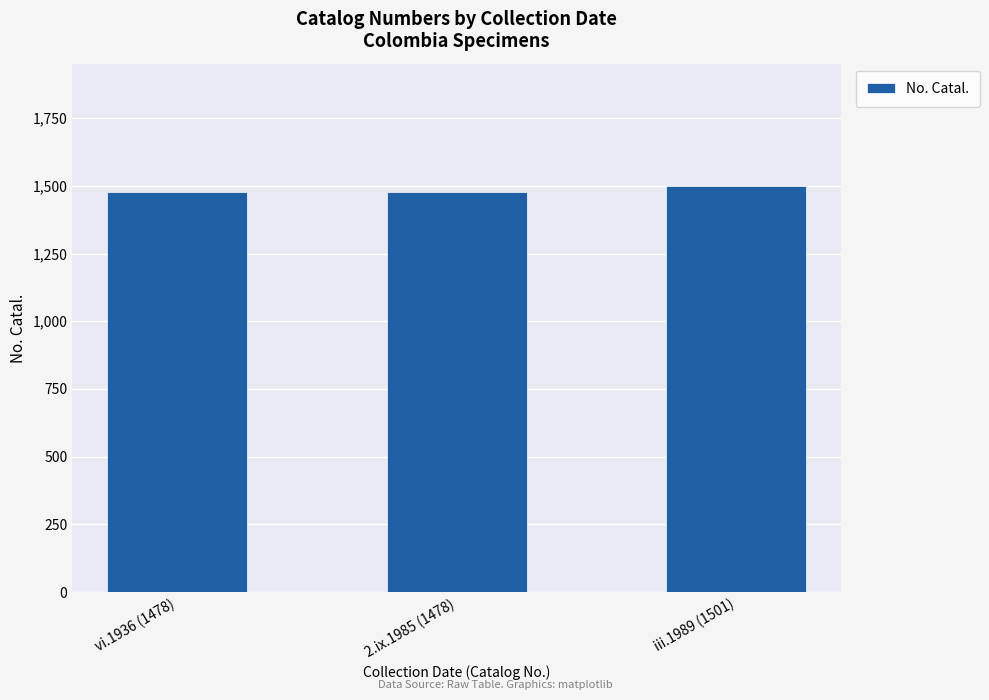

What is the change in value from vi.1936 (1478) to iii.1989 (1501)?

+23